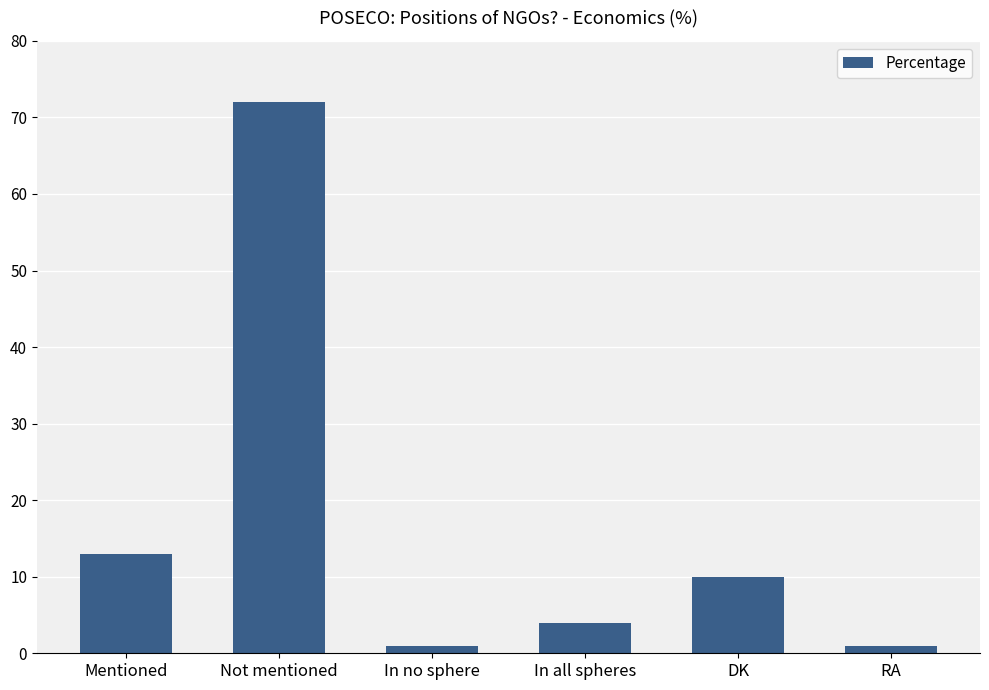

Which category has the highest value across all series?

Not mentioned